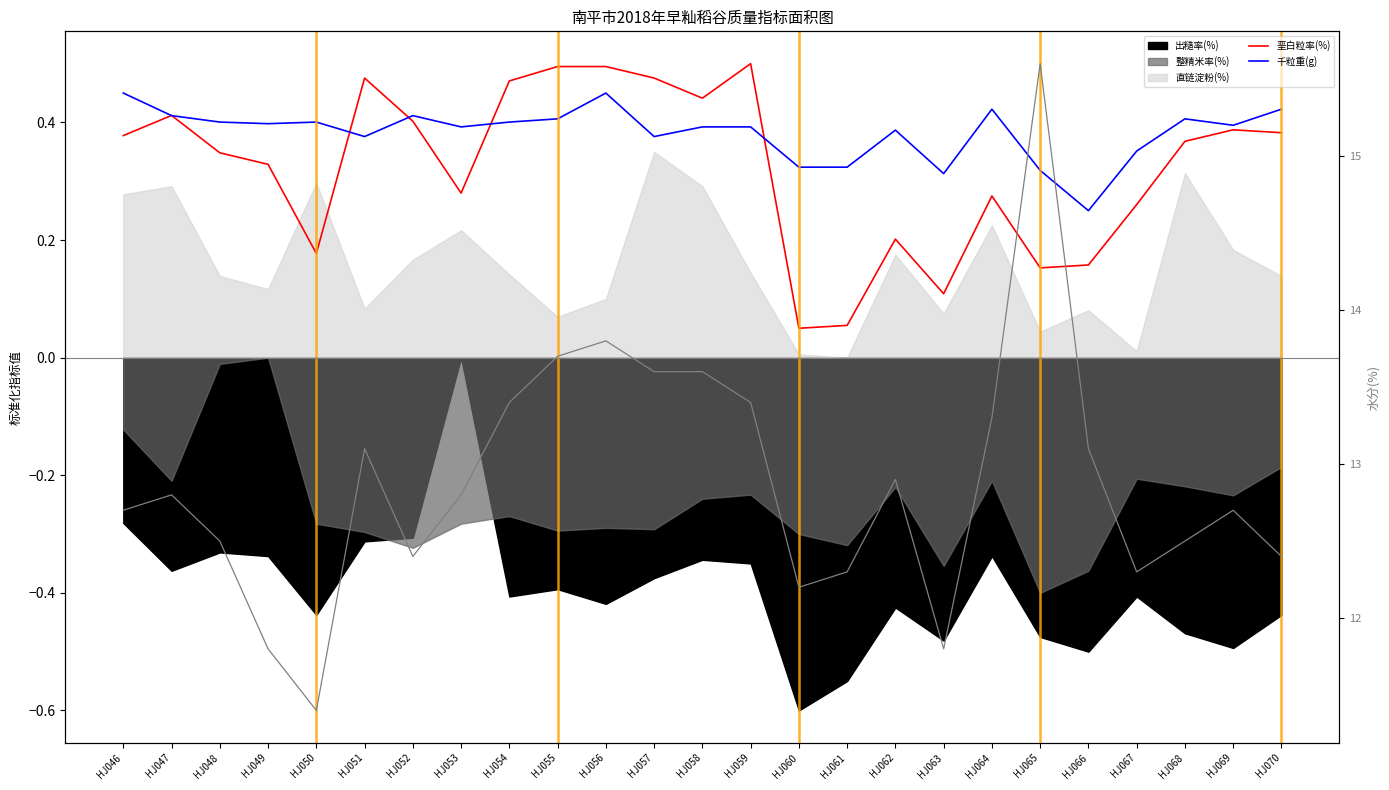

In 垩白粒率(%), how many points are lower than both neighbors (excluding endpoints)?

6